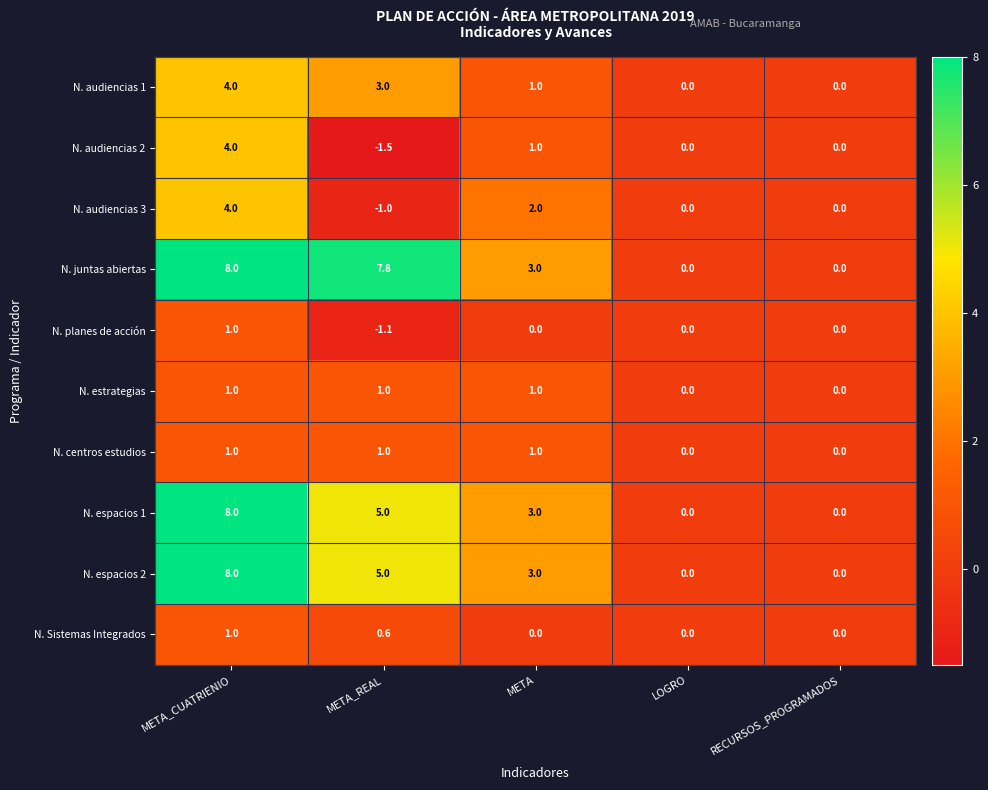

What is the difference between the second highest and minimum values in the N. planes de acción series?

1.1